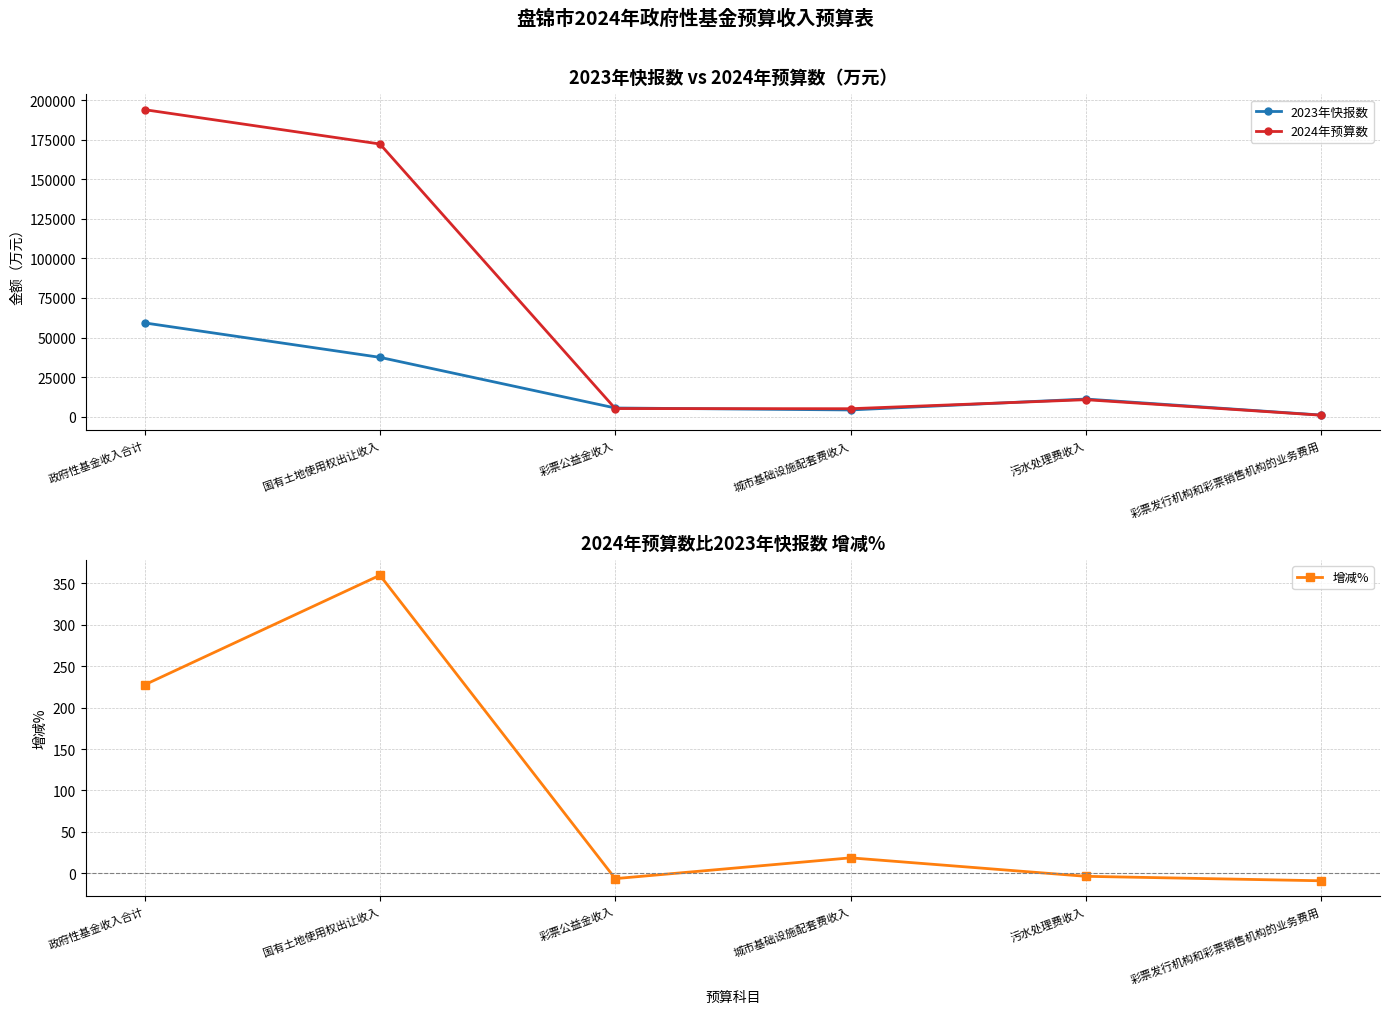

What is the sum of the 2023年快报数 values at 国有土地使用权出让收入 and 城市基础设施配套费收入?

41684.0